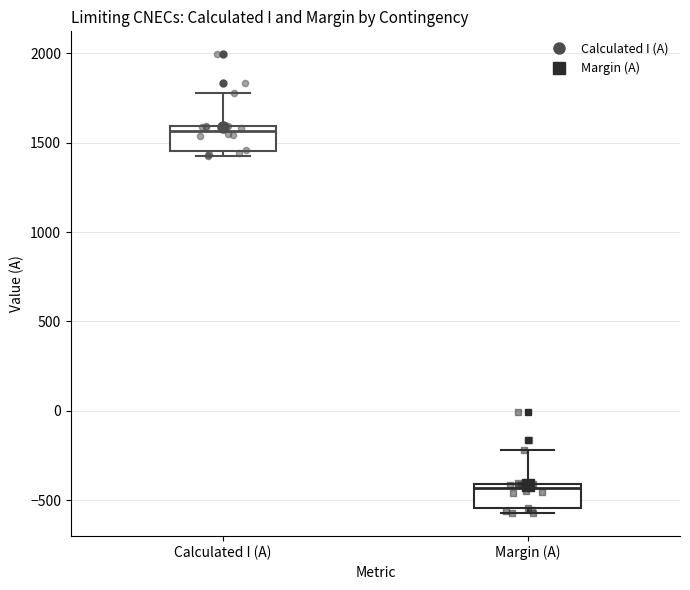

Which box has the highest median line?

Calculated I (A)